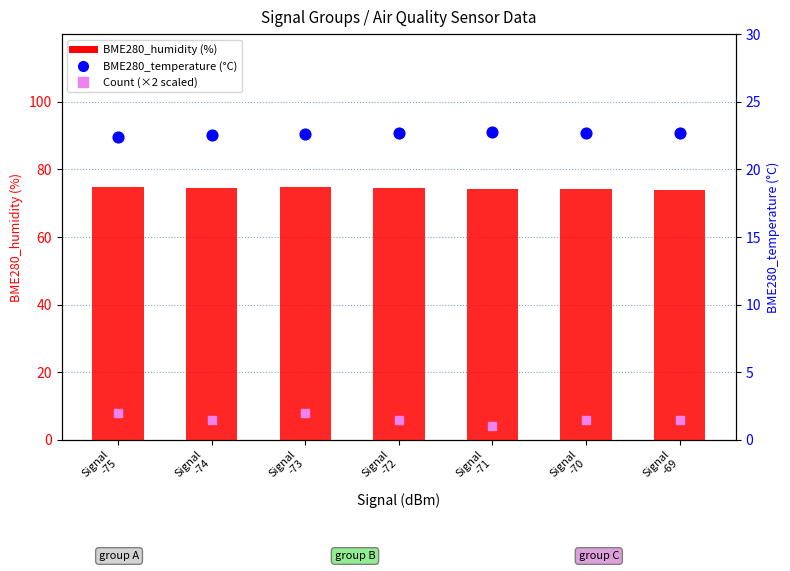

Which series has the largest total across all categories?

BME280_humidity